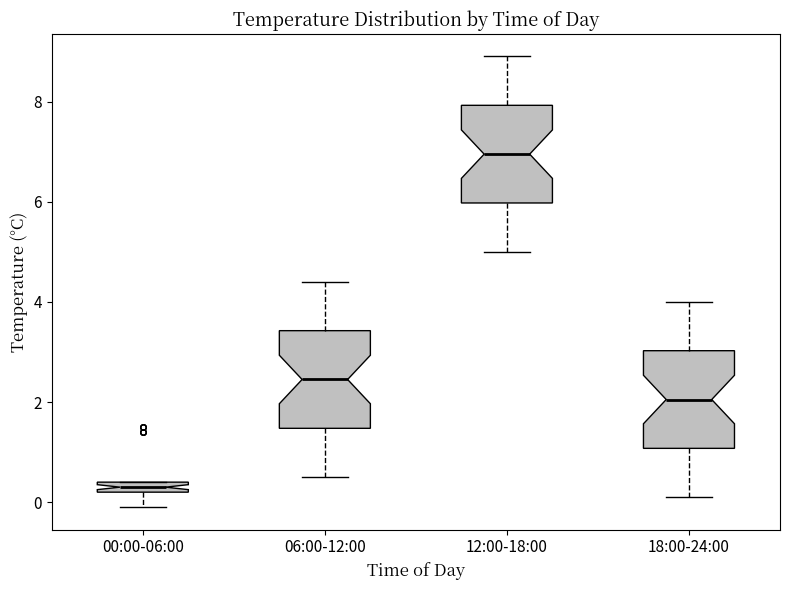

Which box's median line is the lowest?

00:00-06:00